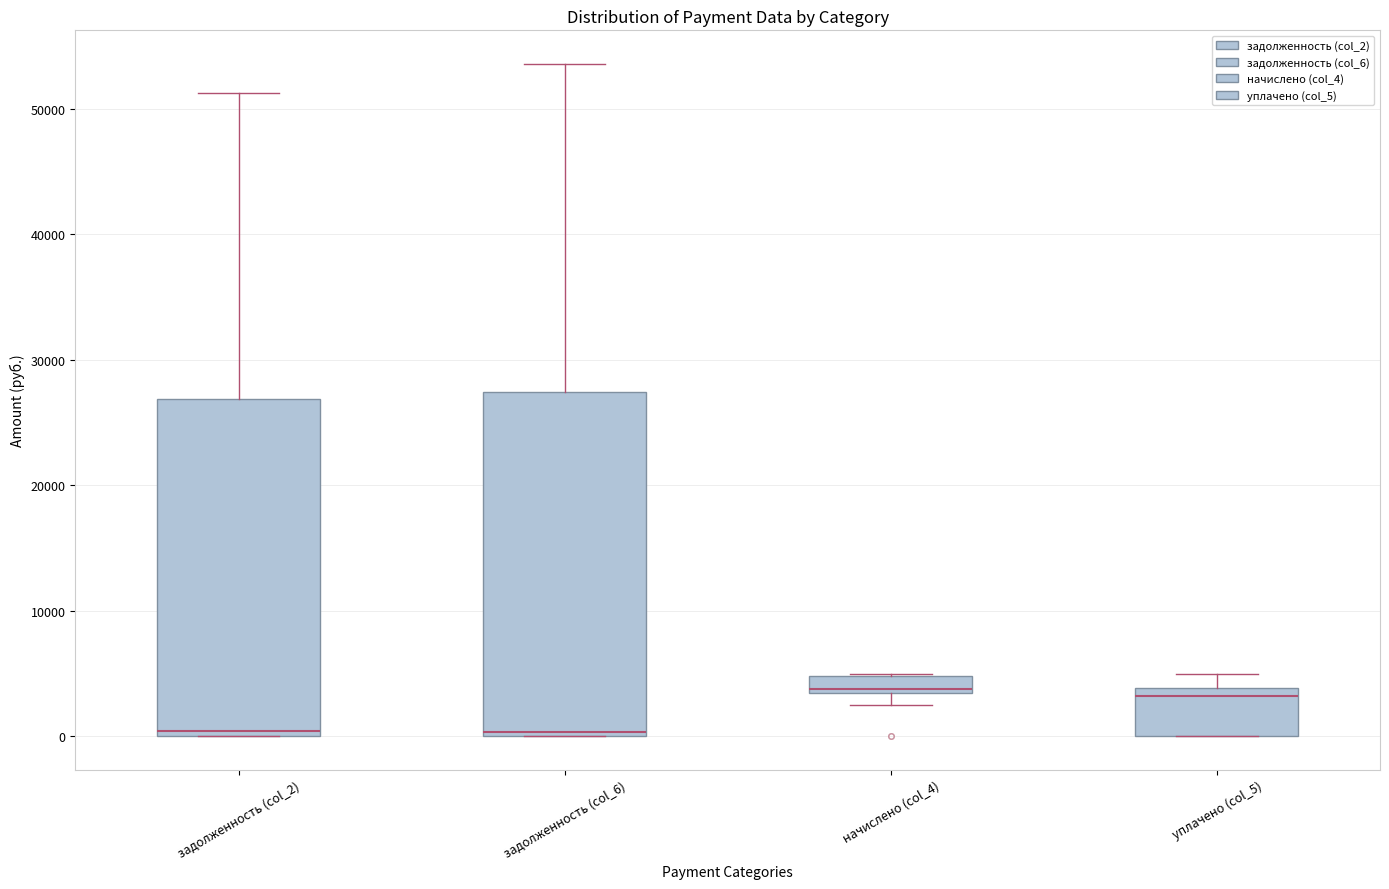

Where is the upper edge of the box for уплачено (col_5) on the y-axis? The values are not printed on the chart, so give them approximately, as read against the axis.

4000